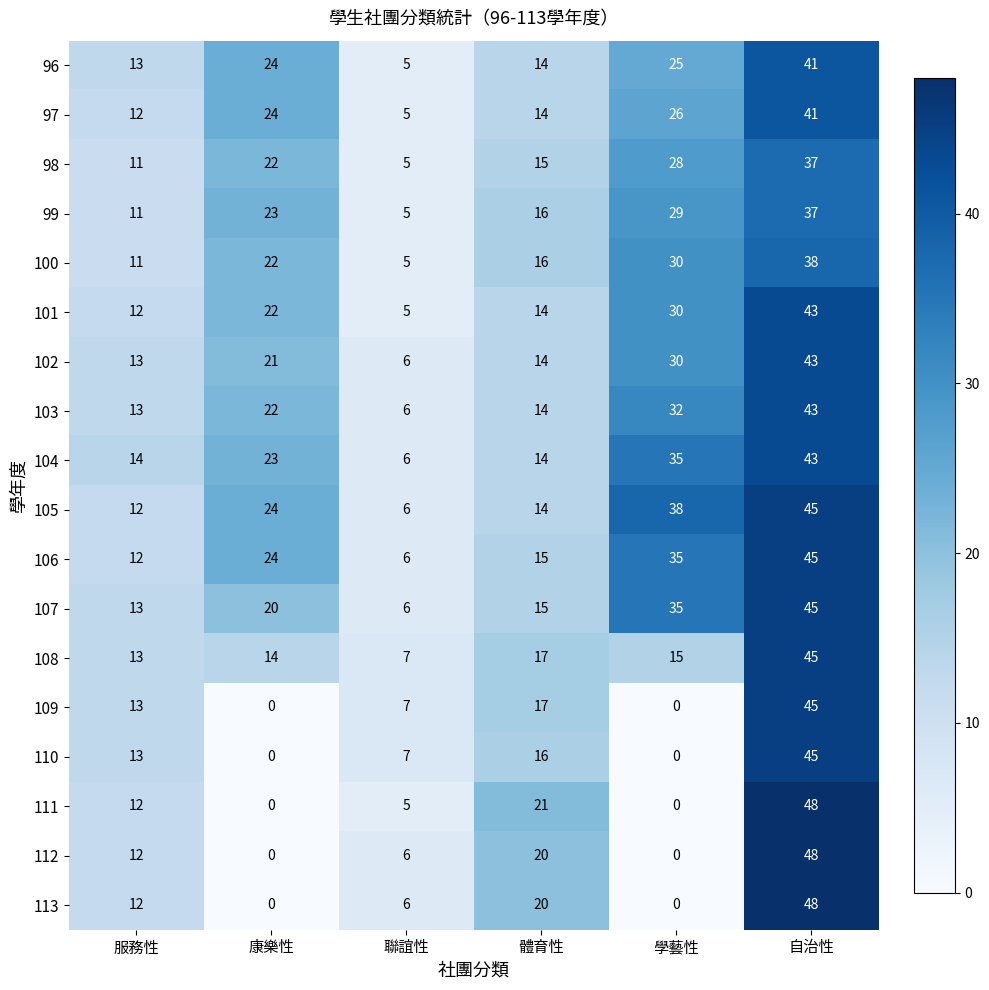

How many data points in 112 are less than 12?

3